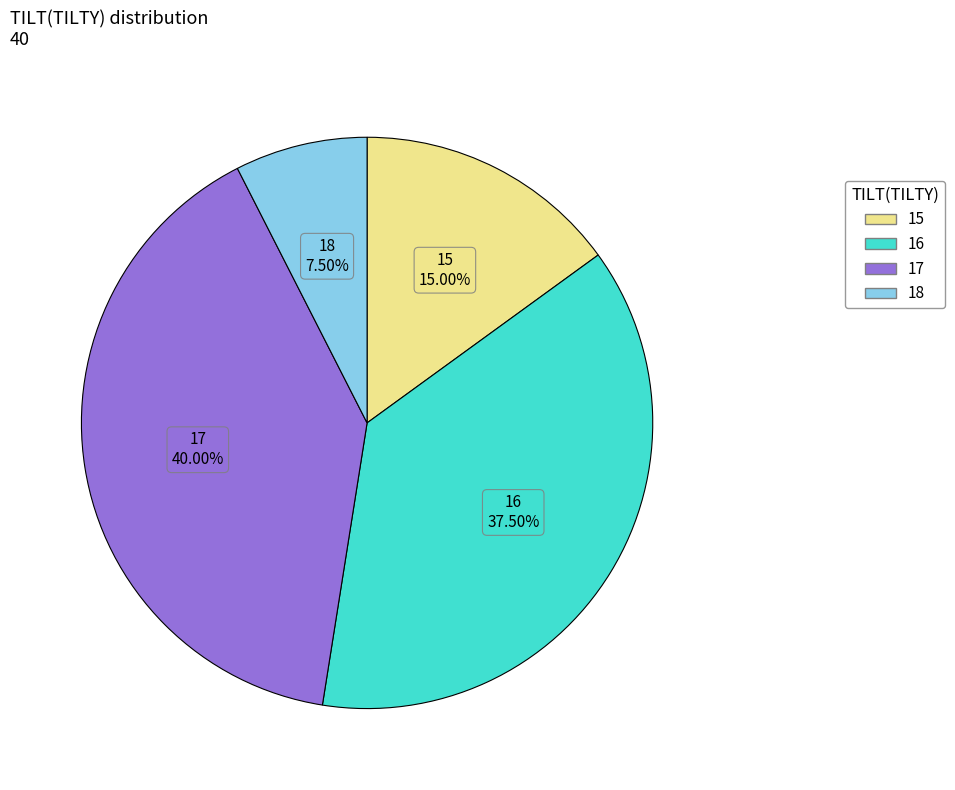

To the nearest percent, what is the difference between the largest and smallest slice percentages?

32%